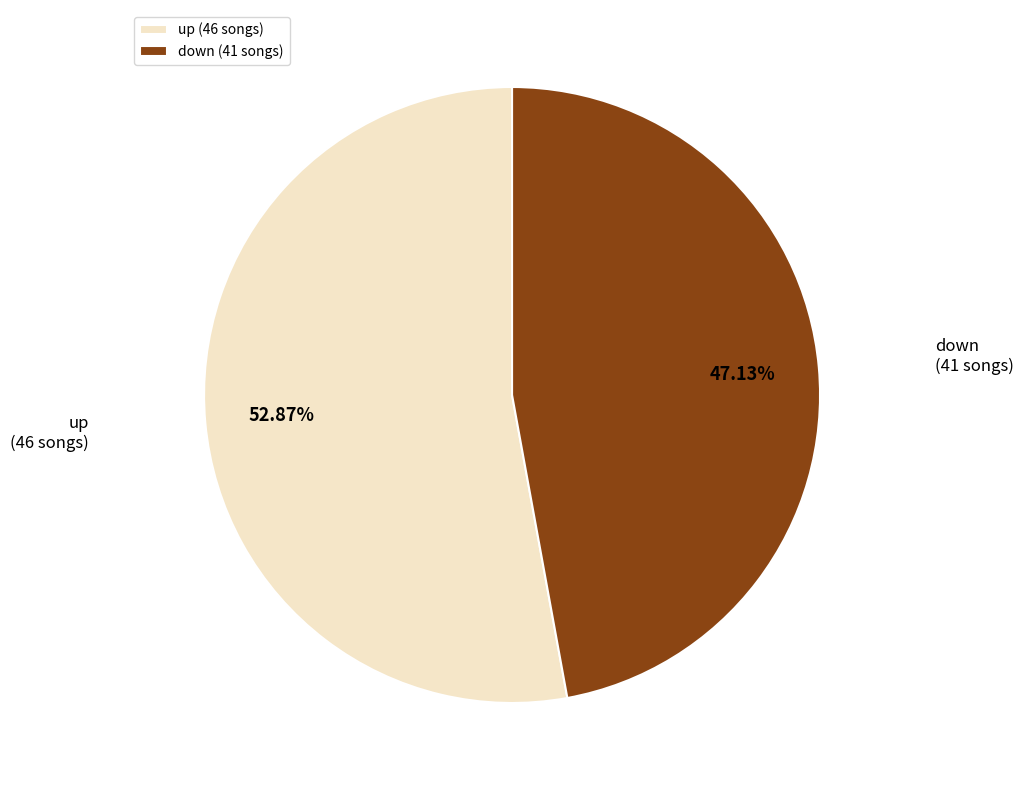

Which has a higher value, down (41 songs) or up (46 songs)?

up (46 songs)